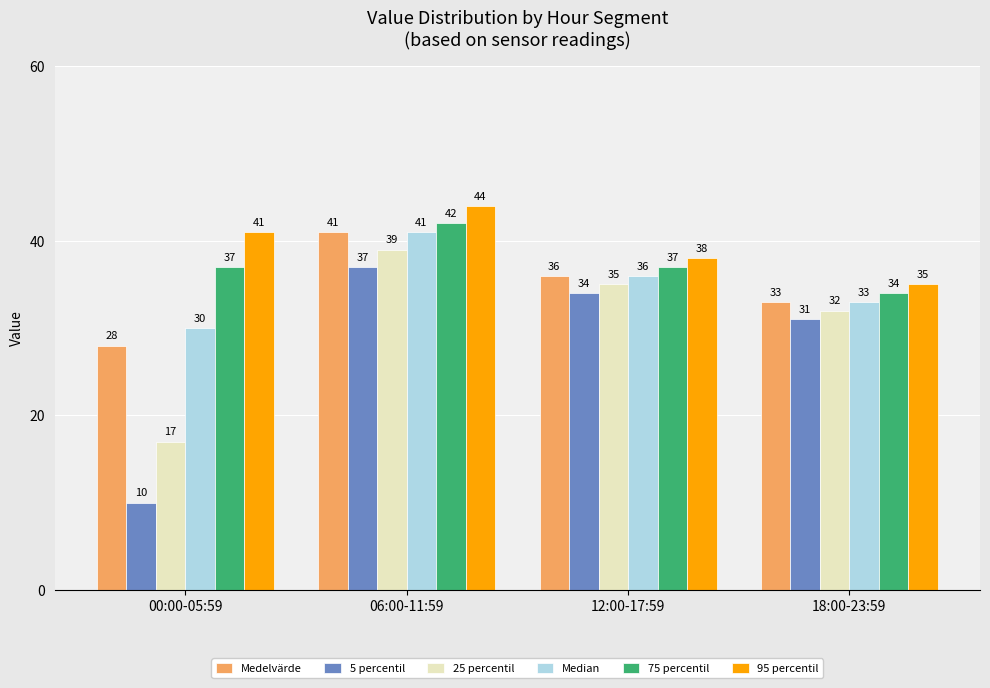

Reading right to left, extract all data points from this chart.

Medelvärde: 18:00-23:59=33	12:00-17:59=36	06:00-11:59=41	00:00-05:59=28
5 percentil: 18:00-23:59=31	12:00-17:59=34	06:00-11:59=37	00:00-05:59=10
25 percentil: 18:00-23:59=32	12:00-17:59=35	06:00-11:59=39	00:00-05:59=17
Median: 18:00-23:59=33	12:00-17:59=36	06:00-11:59=41	00:00-05:59=30
75 percentil: 18:00-23:59=34	12:00-17:59=37	06:00-11:59=42	00:00-05:59=37
95 percentil: 18:00-23:59=35	12:00-17:59=38	06:00-11:59=44	00:00-05:59=41